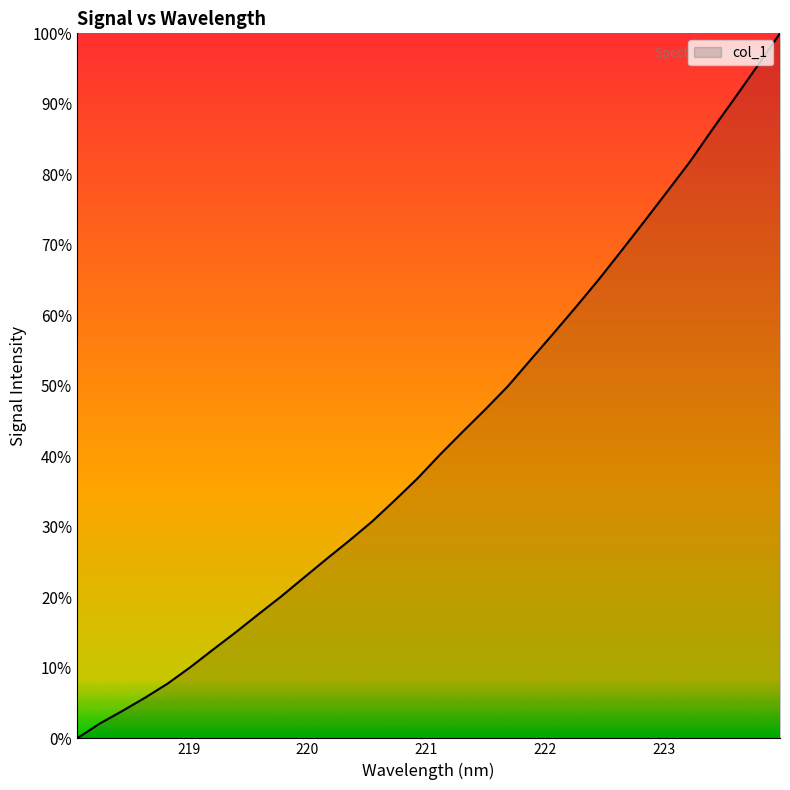

What is the maximum value shown in the chart?

100.0